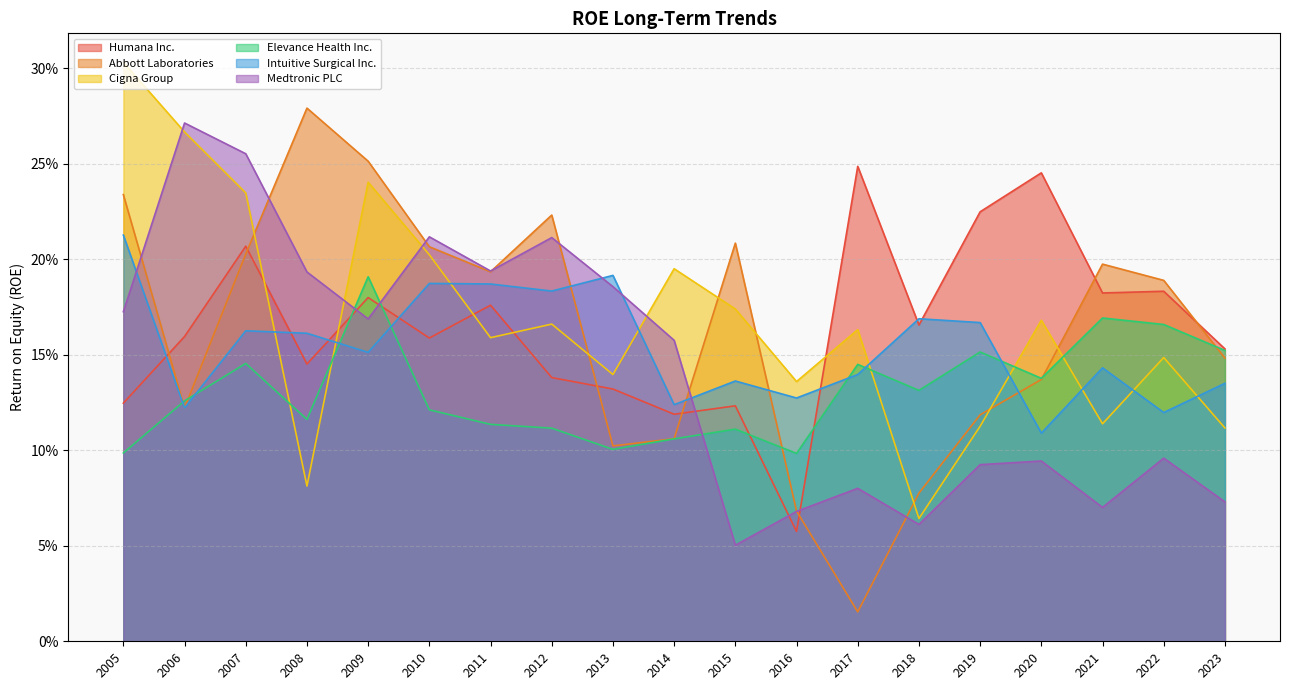

Does the chart have visible grid lines?

Yes